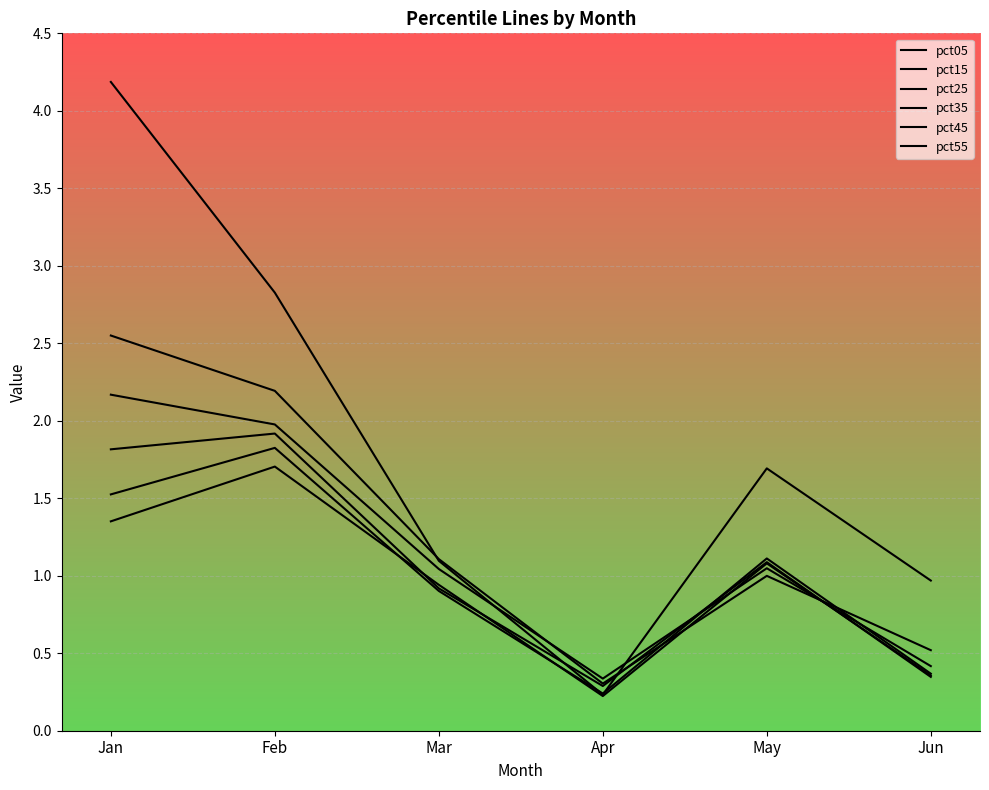

Does the chart have visible grid lines?

Yes